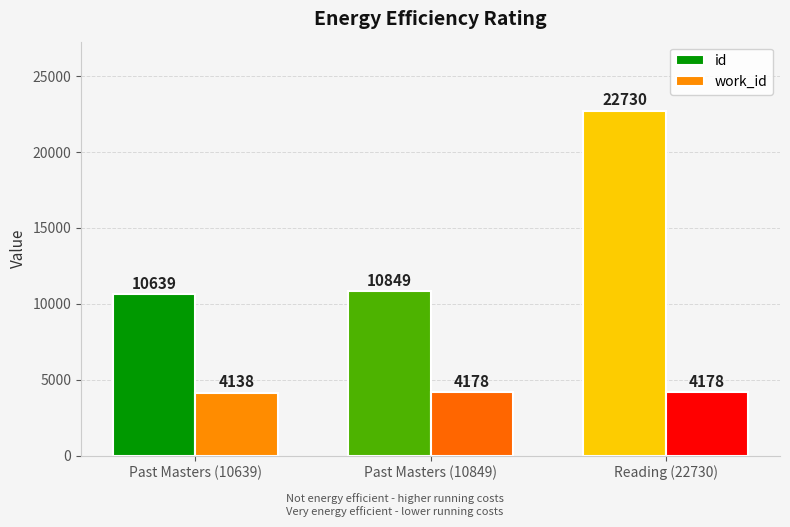

What is the difference between the maximum and minimum values in the id series?

12091